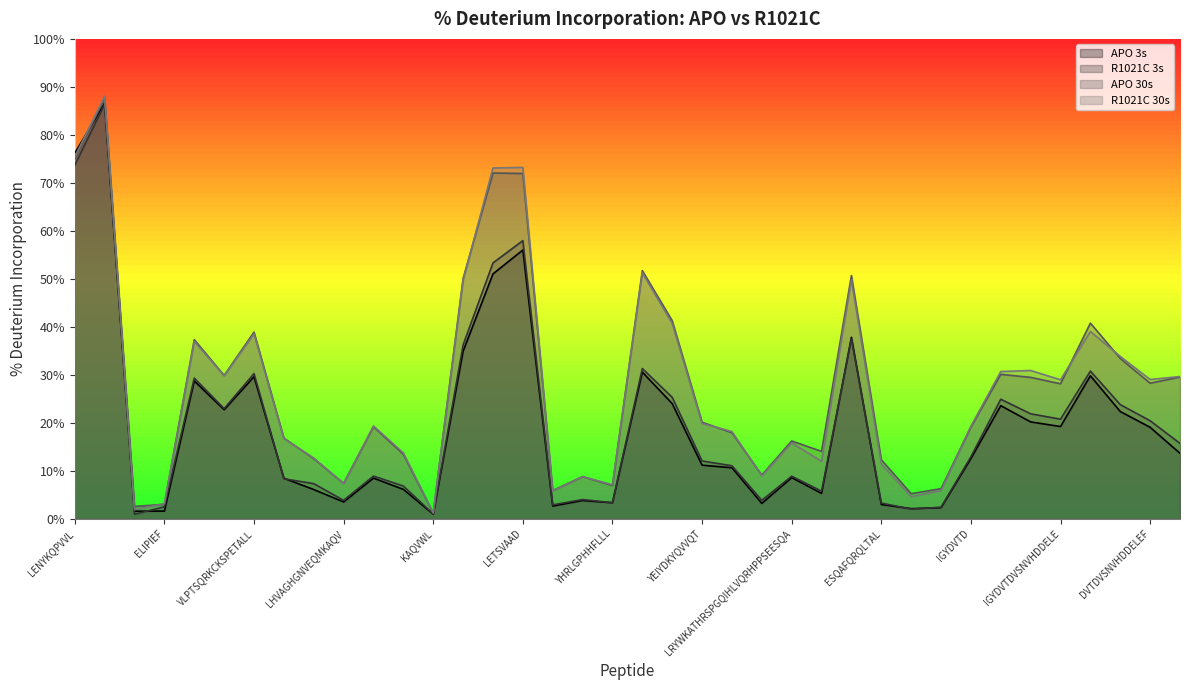

What is the smallest value displayed?

0.9